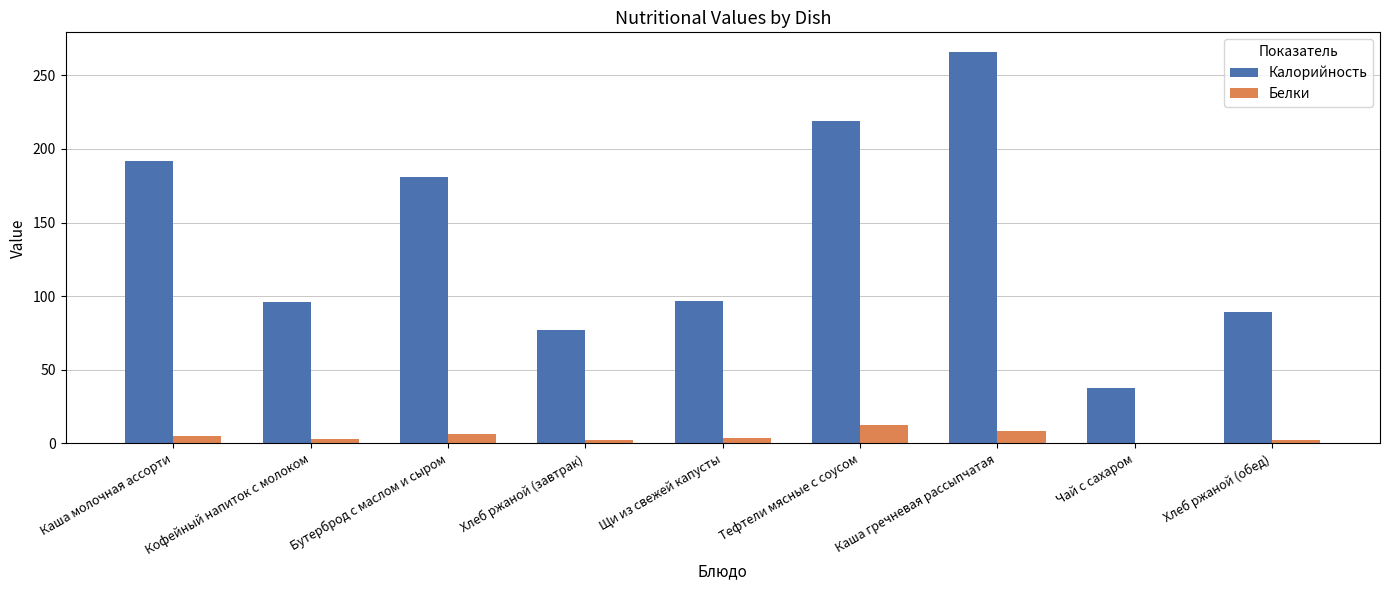

What is the maximum value for Калорийность?

265.9